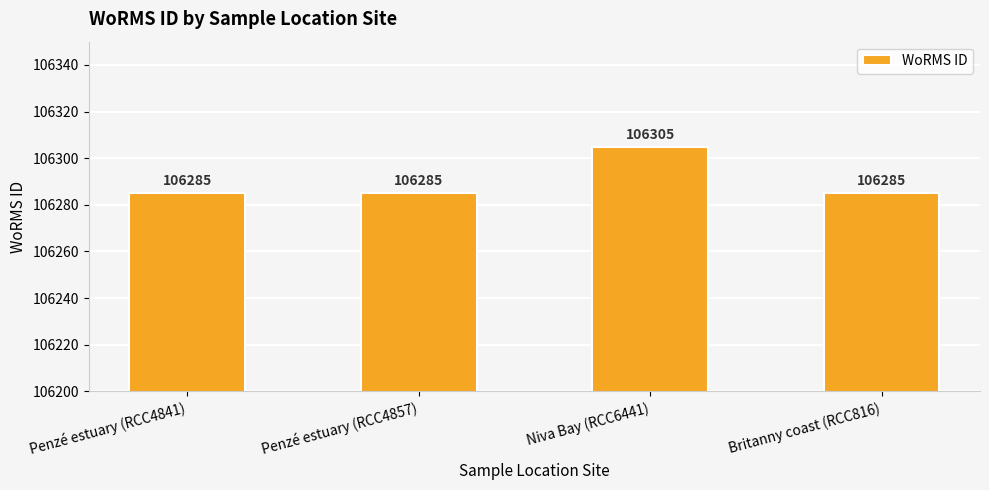

What is the sum of all values?

425160